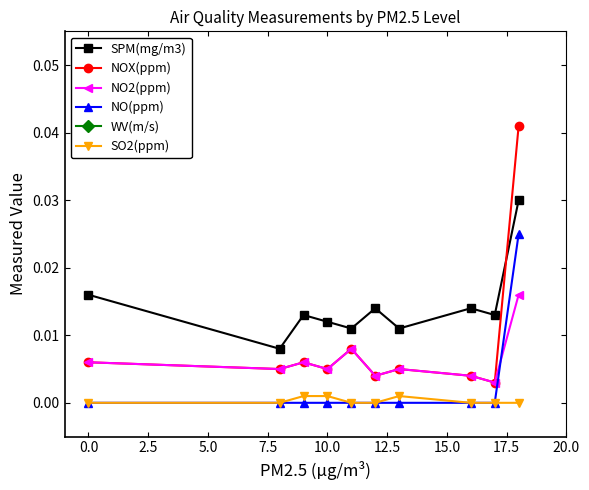

Reading left to right, transcribe all the data shown in this chart.

SPM(mg/m3): 0.0	0.0	0.0	0.0	0.0	0.0	0.0	0.0	0.0	0.0
NOX(ppm): 0.0	0.0	0.0	0.0	0.0	0.0	0.0	0.0	0.0	0.0
NO2(ppm): 0.0	0.0	0.0	0.0	0.0	0.0	0.0	0.0	0.0	0.0
NO(ppm): 0.0	0.0	0.0	0.0	0.0	0.0	0.0	0.0	0.0	0.0
WV(m/s): 0.5	2.3	1.3	0.9	1.1	1.7	1.5	5.0	2.5	1.3
SO2(ppm): 0.0	0.0	0.0	0.0	0.0	0.0	0.0	0.0	0.0	0.0